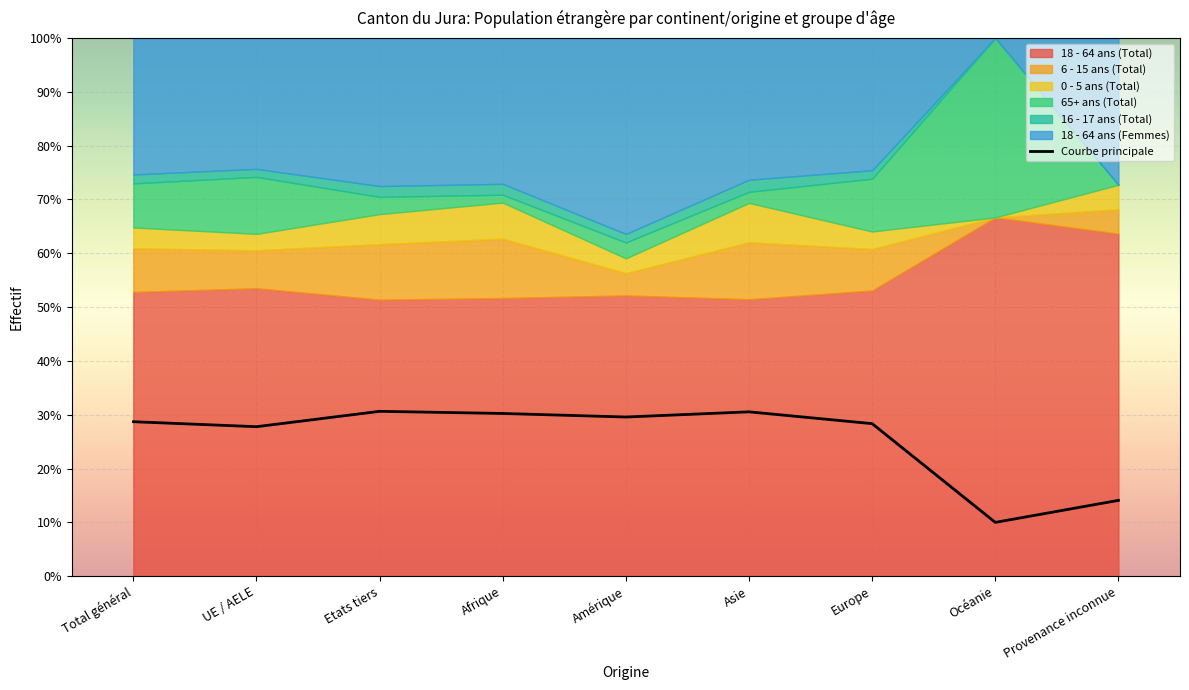

True or false: there are more than 0 points higher than both neighbors.

True